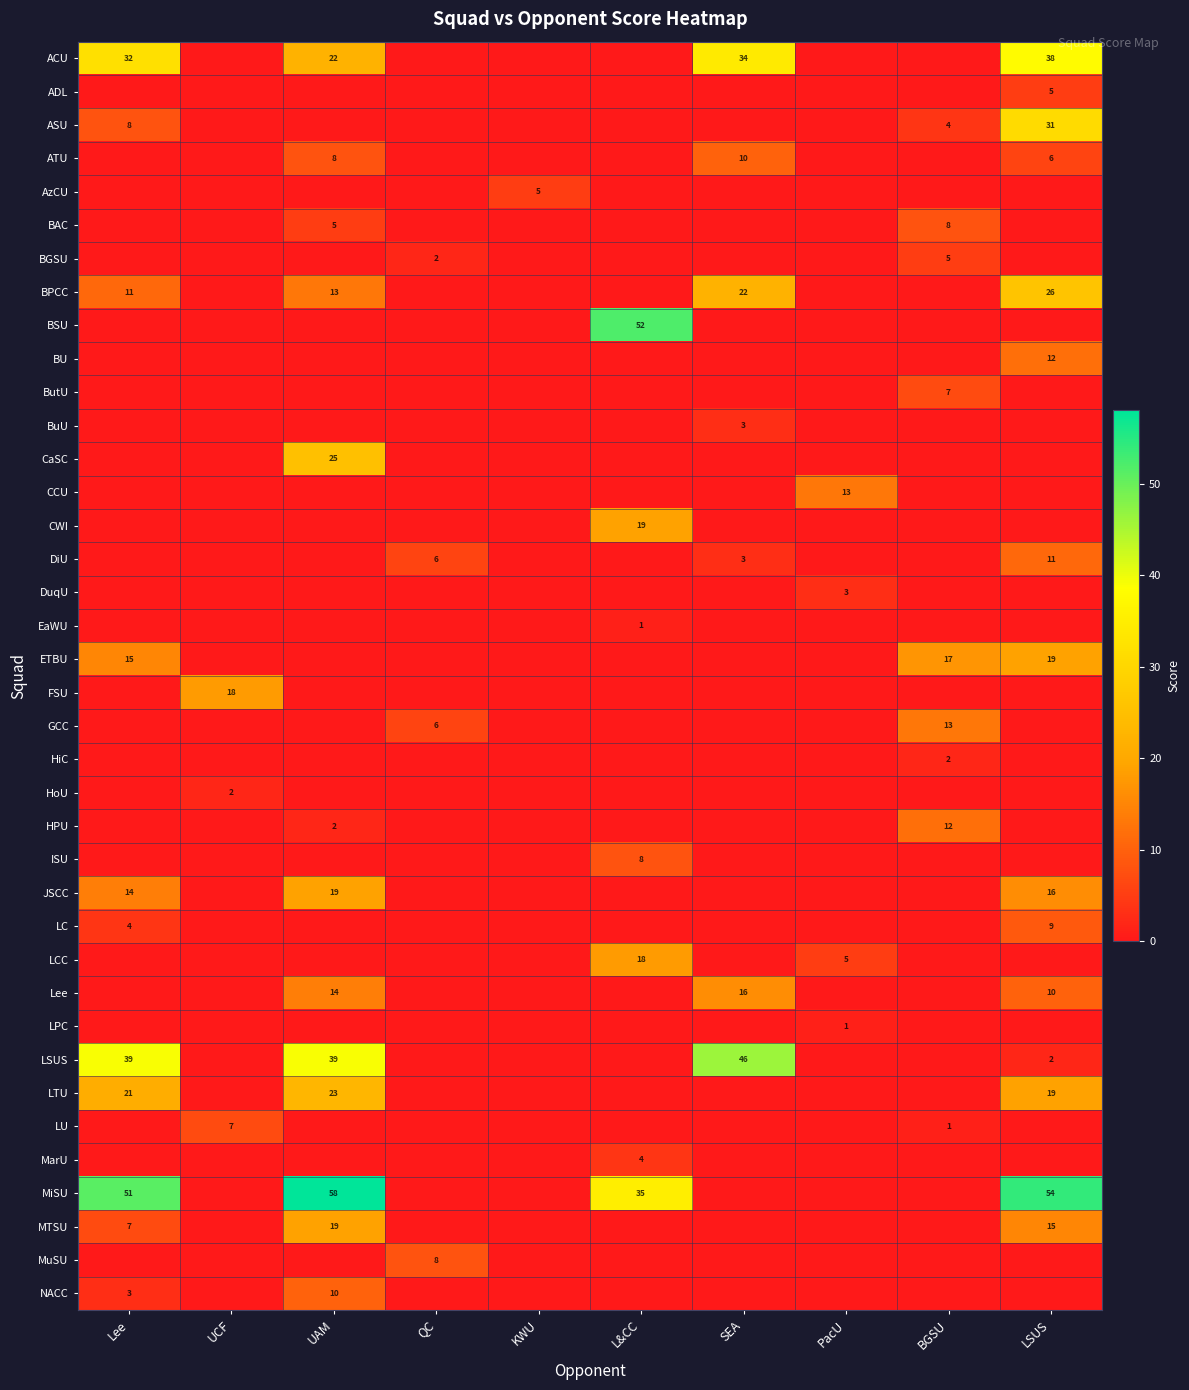

Which label corresponds to the largest value in the chart?

UAM